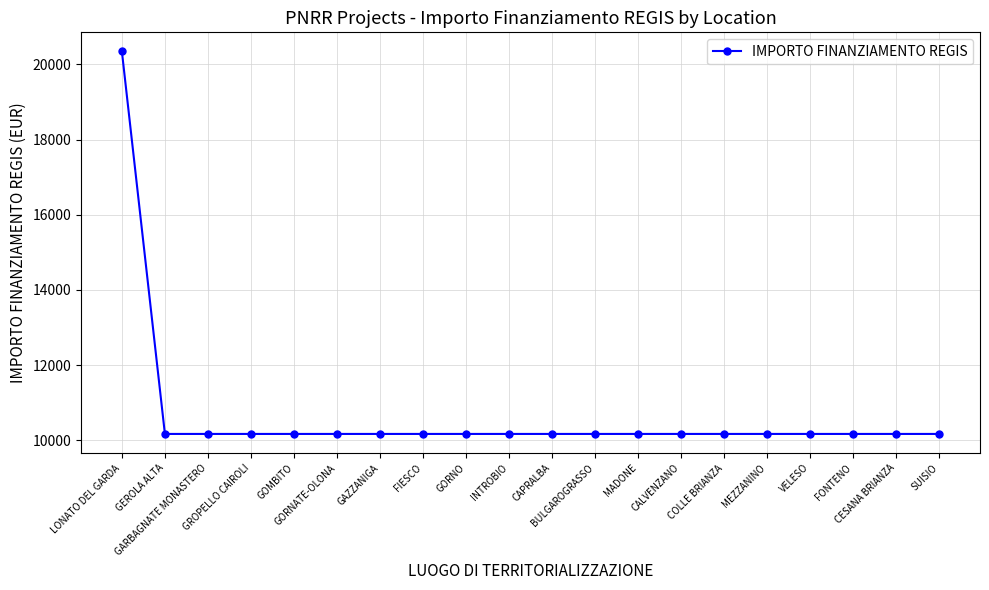

What is the maximum value shown in the chart?

20344